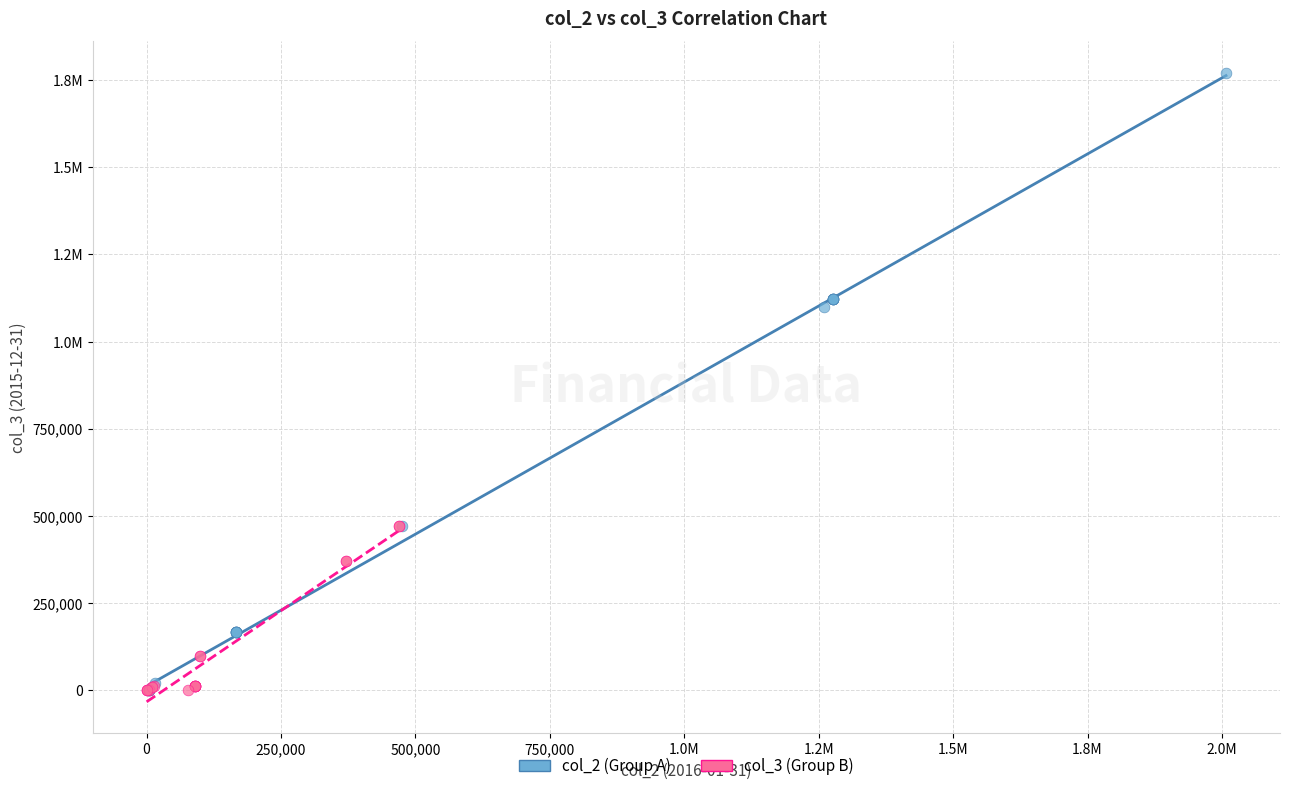

What are all the series names shown in the legend?

col_2 (Group A), col_3 (Group B)